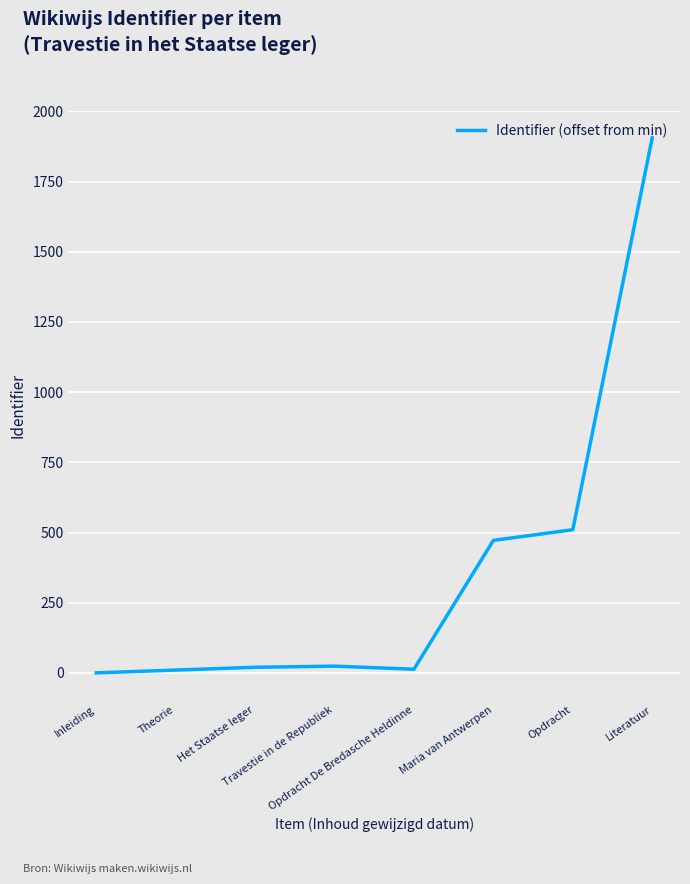

What is the difference between the values at Literatuur and Het Staatse leger?

1886